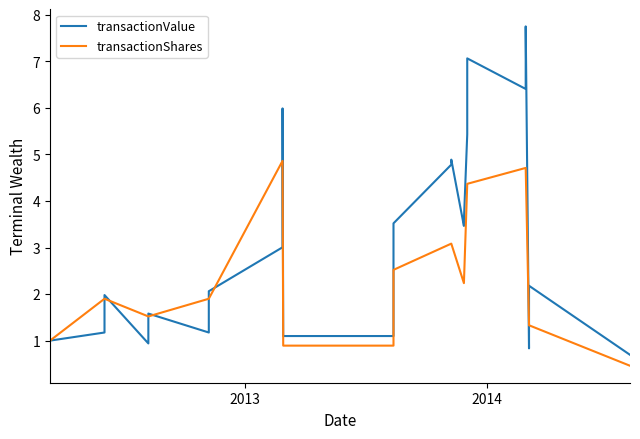

The transactionValue series shows 4.4 at 19. True or false?

False